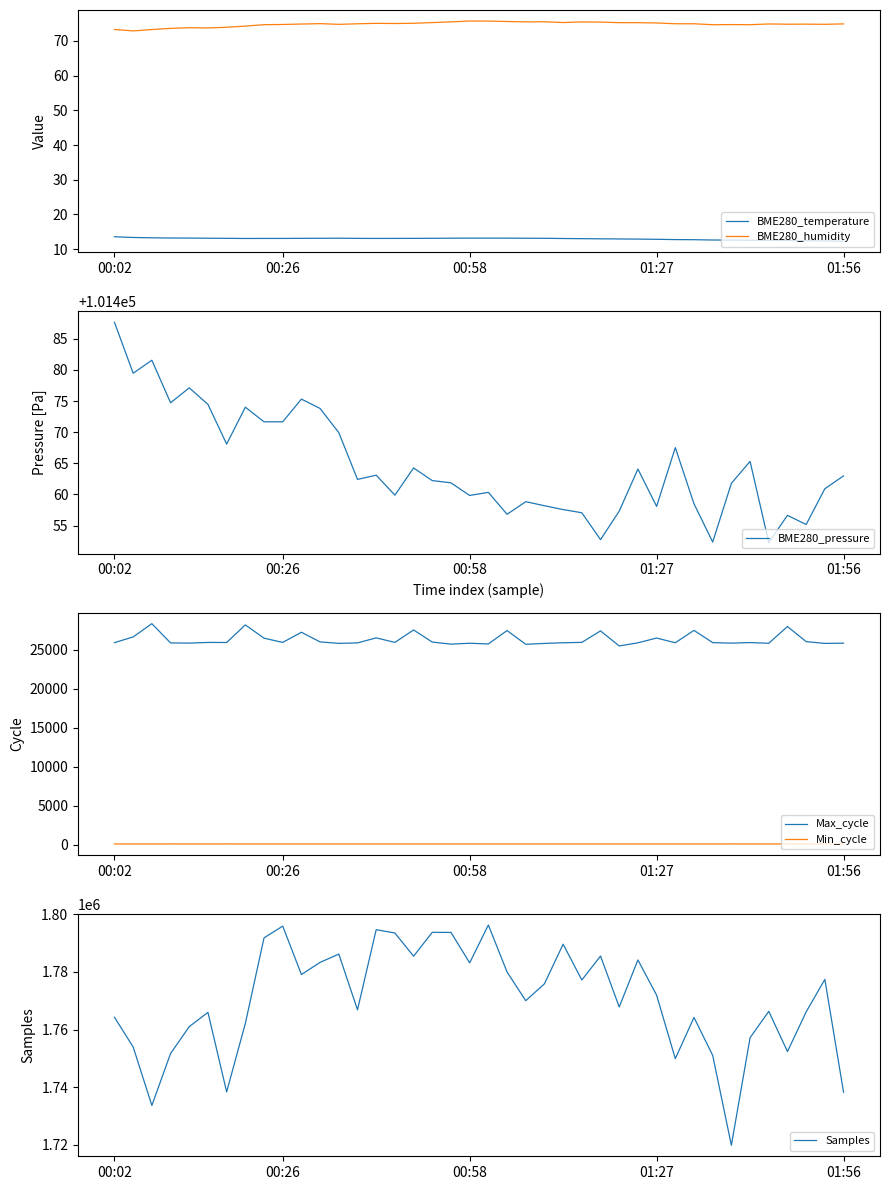

What is the spread (max minus min) of values at 16?

1785466.9